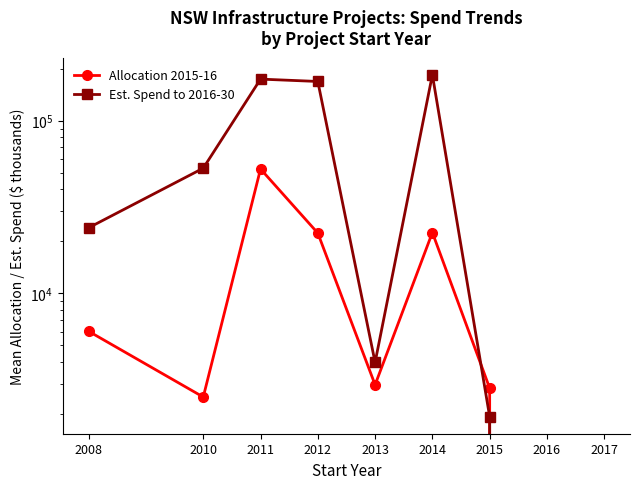

What is the highest value of the Allocation 2015-16 series?

52535.4